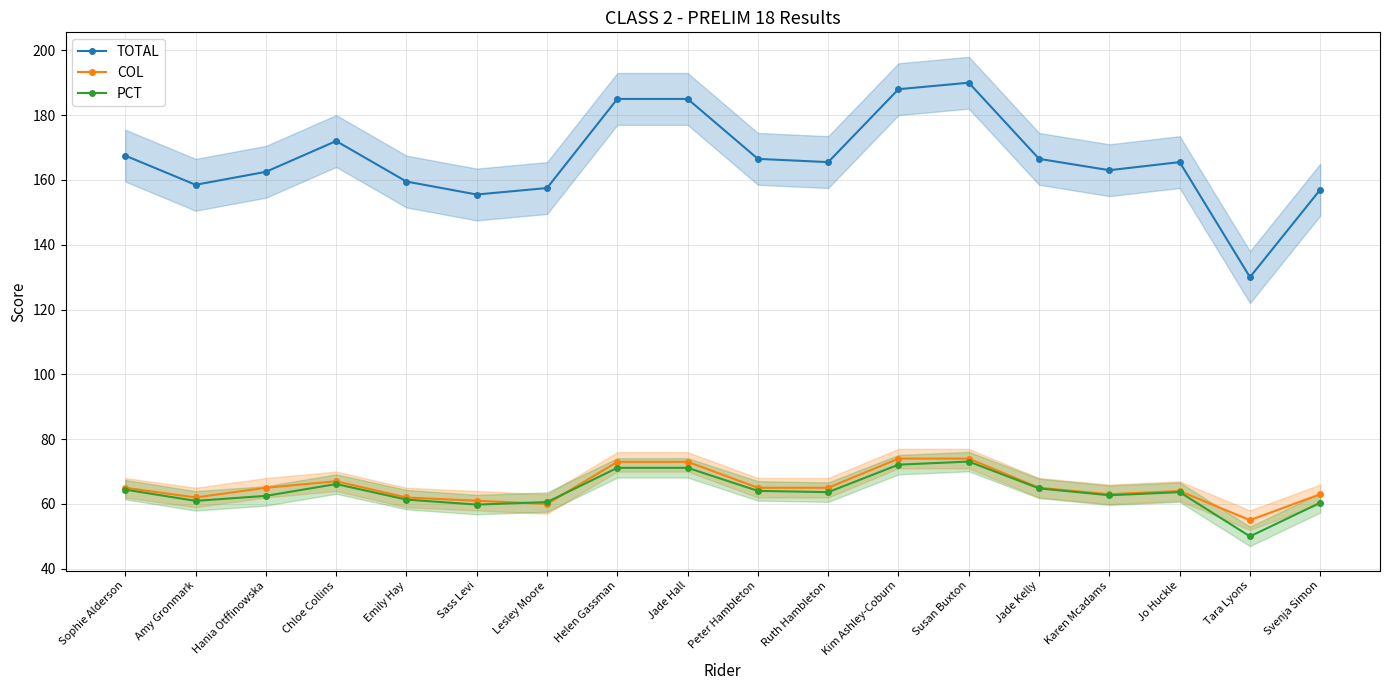

Which series has the widest spread of values?

TOTAL